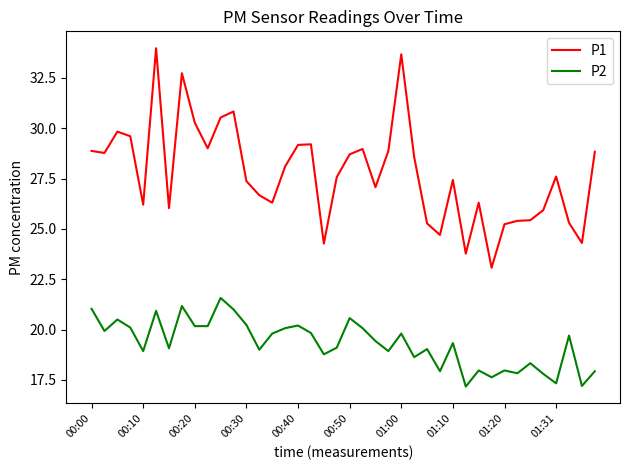

What is the difference between the maximum and minimum values in the P1 series?

10.9